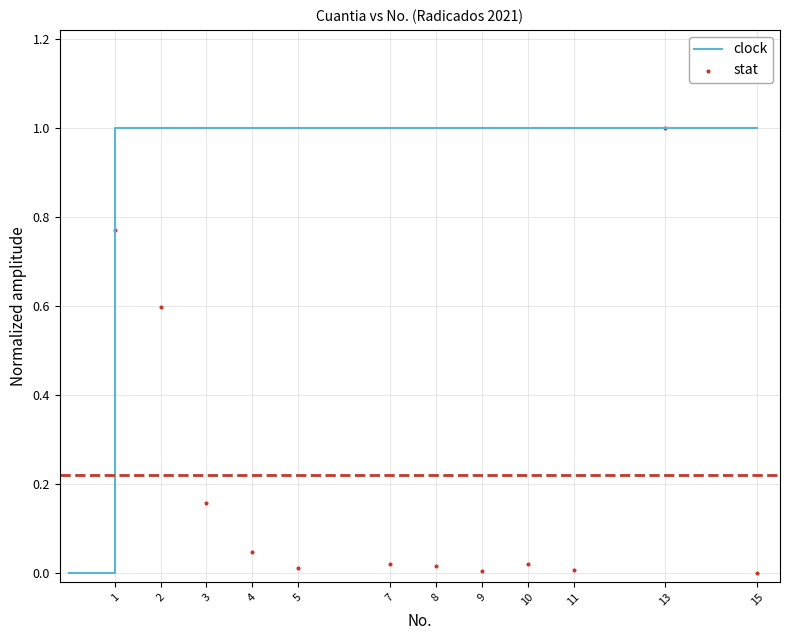

Between 9 and 2, which is larger?

2